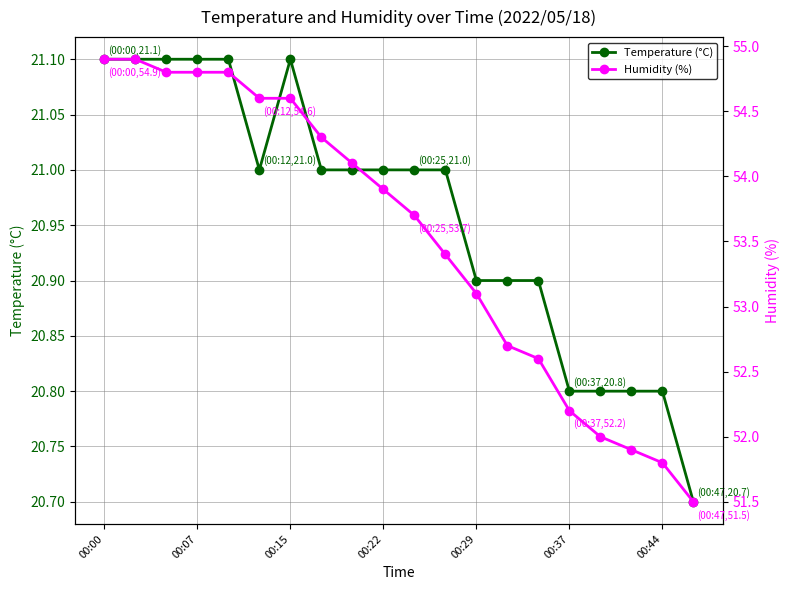

What is the minimum value for Temperature (°C)?

20.7